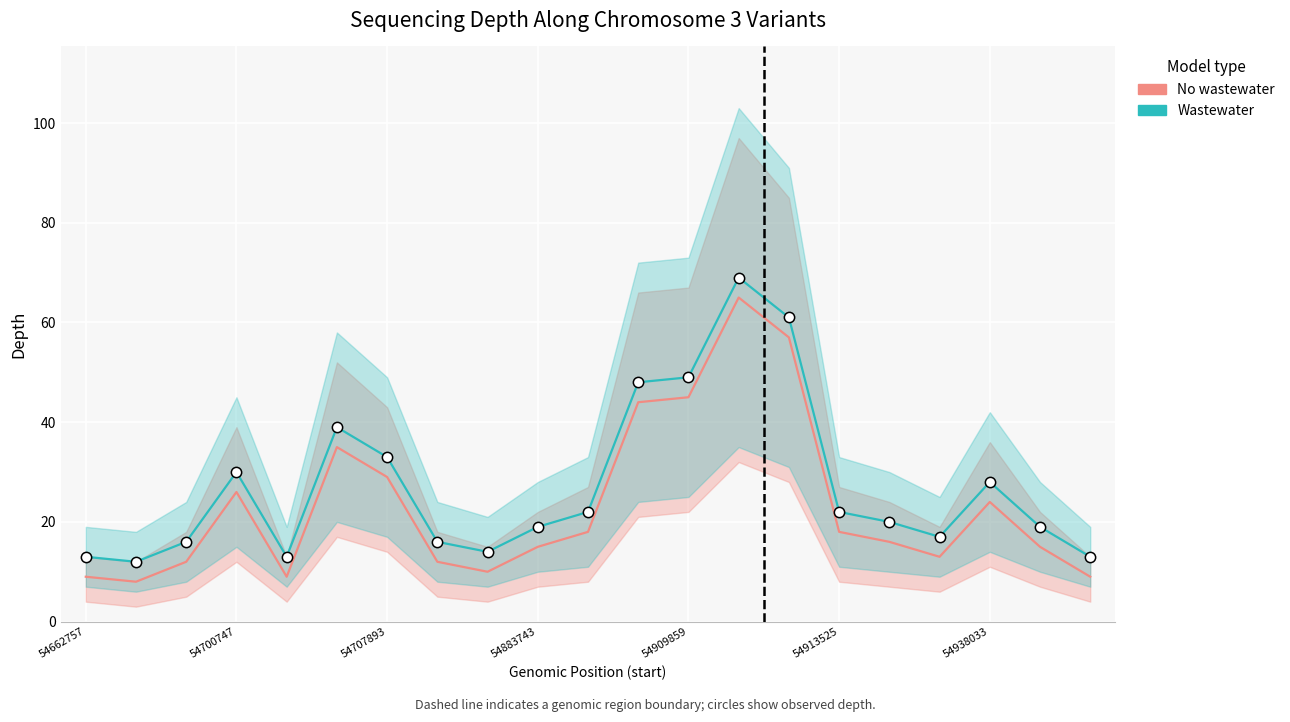

Which series reaches the minimum Y coordinate?

No wastewater